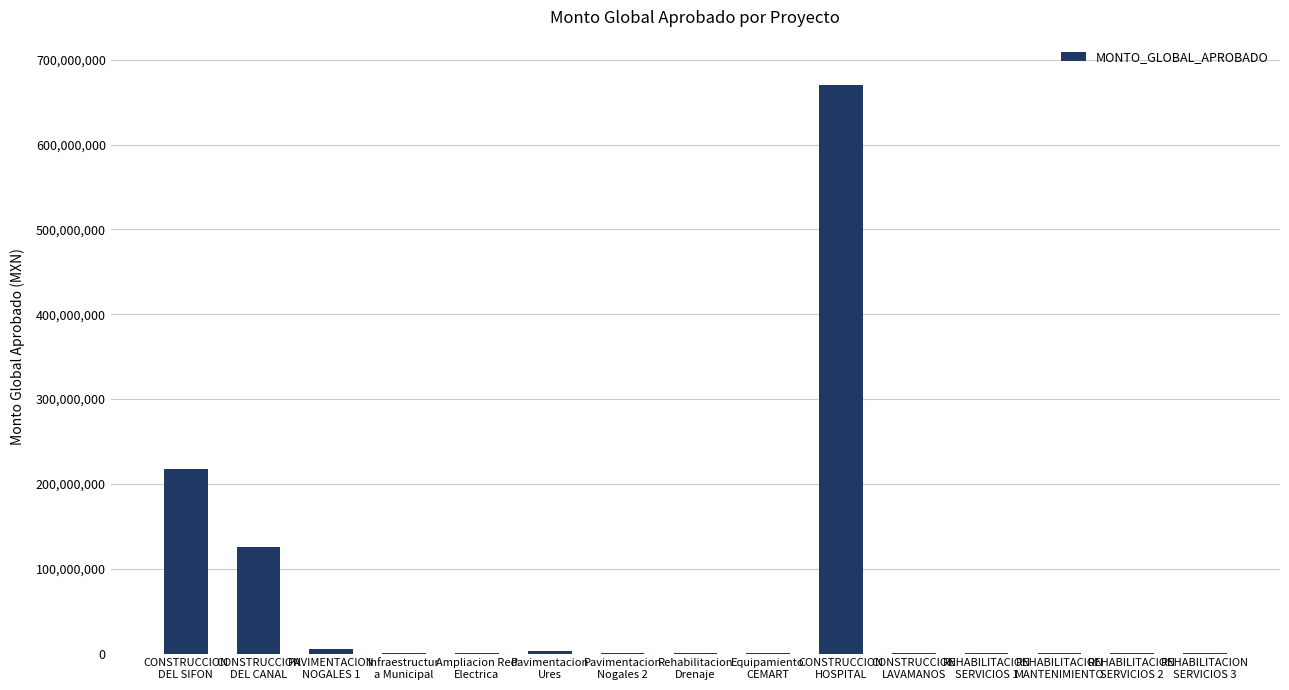

What is the greatest value displayed?

670000000.0